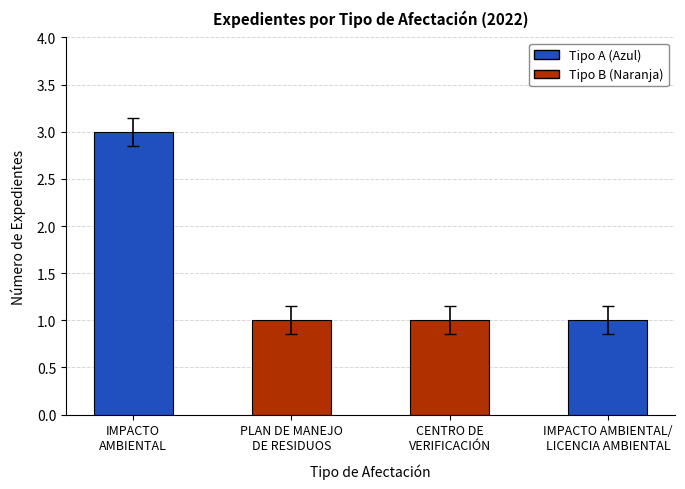

What is the greatest value displayed?

3